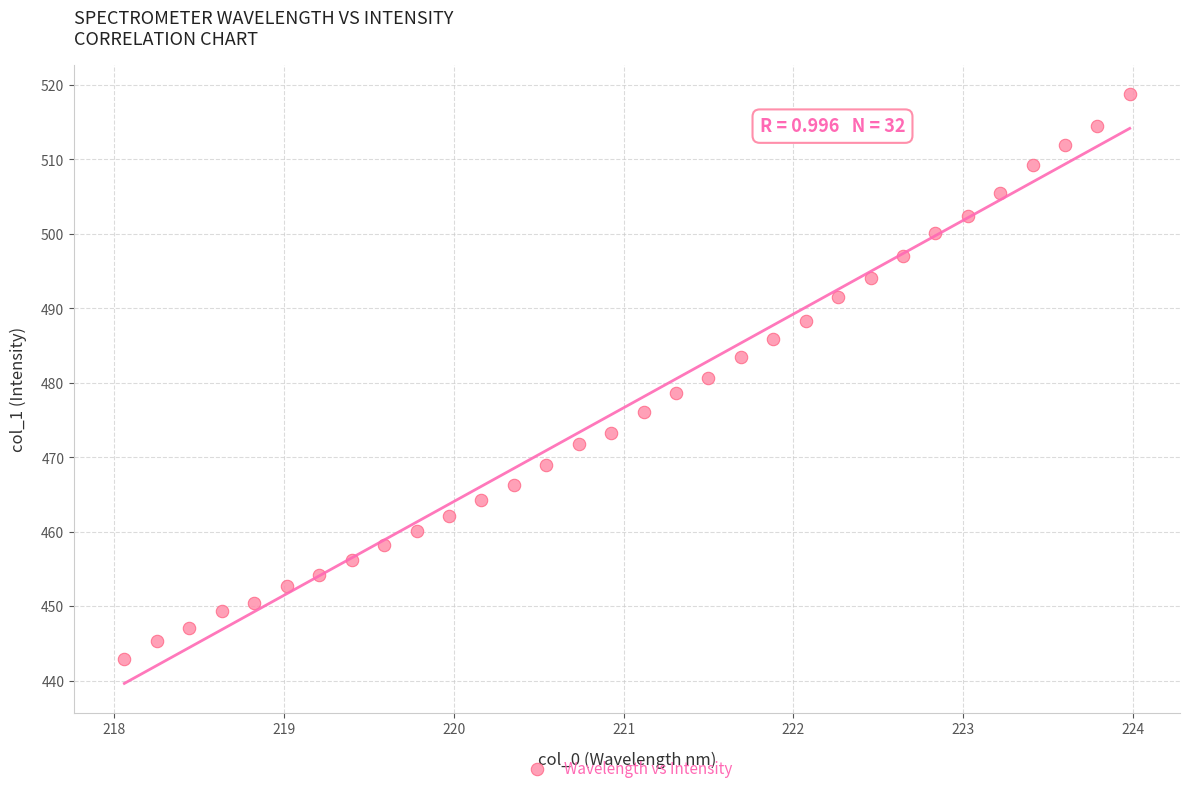

What is the range of Y values (max minus min)?

75.8